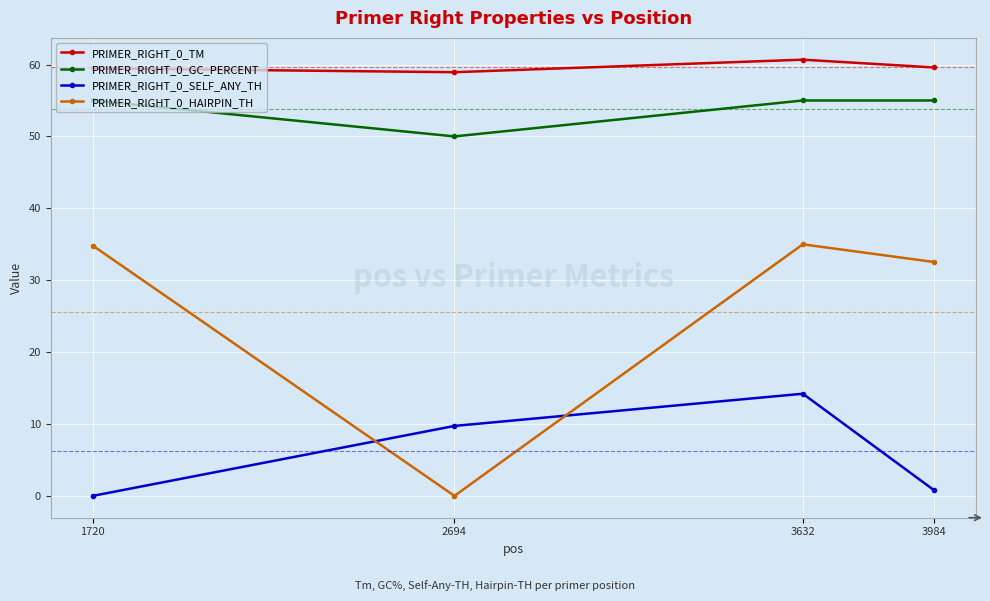

How many positive values does the PRIMER_RIGHT_0_HAIRPIN_TH series have?

3